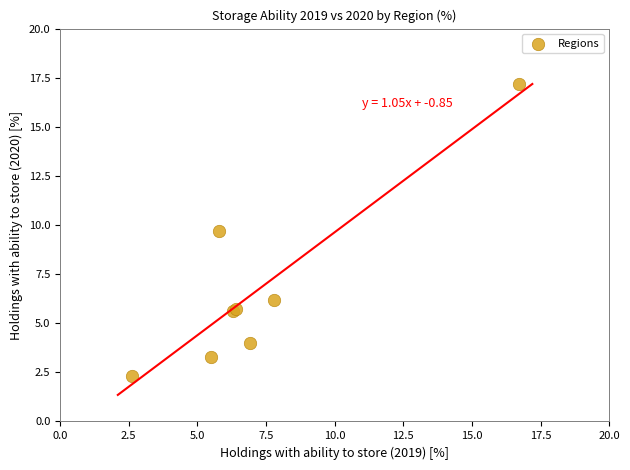

What Y value in the scatter plot is closest to 9?

9.7